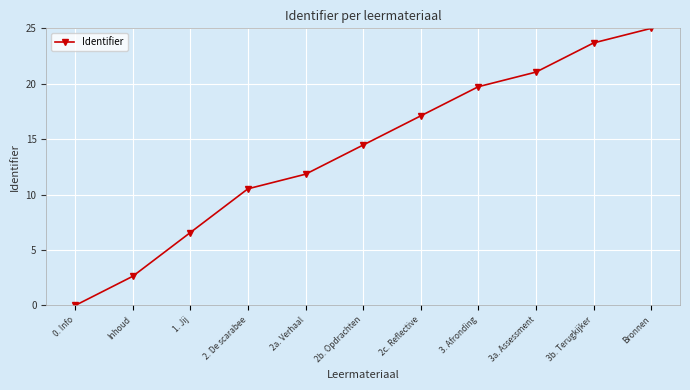

What value does the data have at Bronnen?

25.0